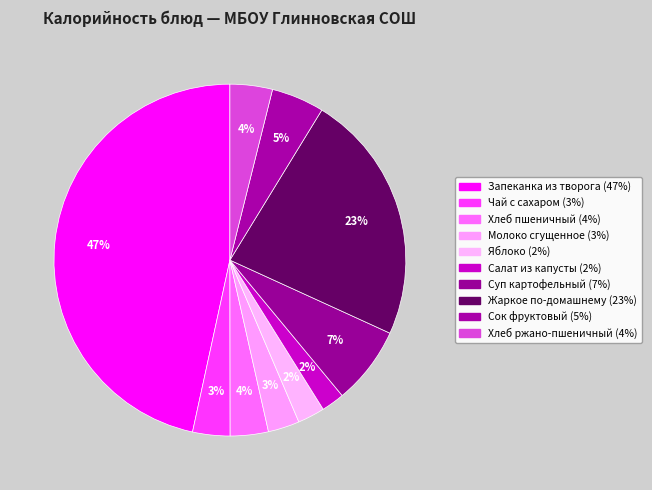

Is there a majority slice in this chart?

No